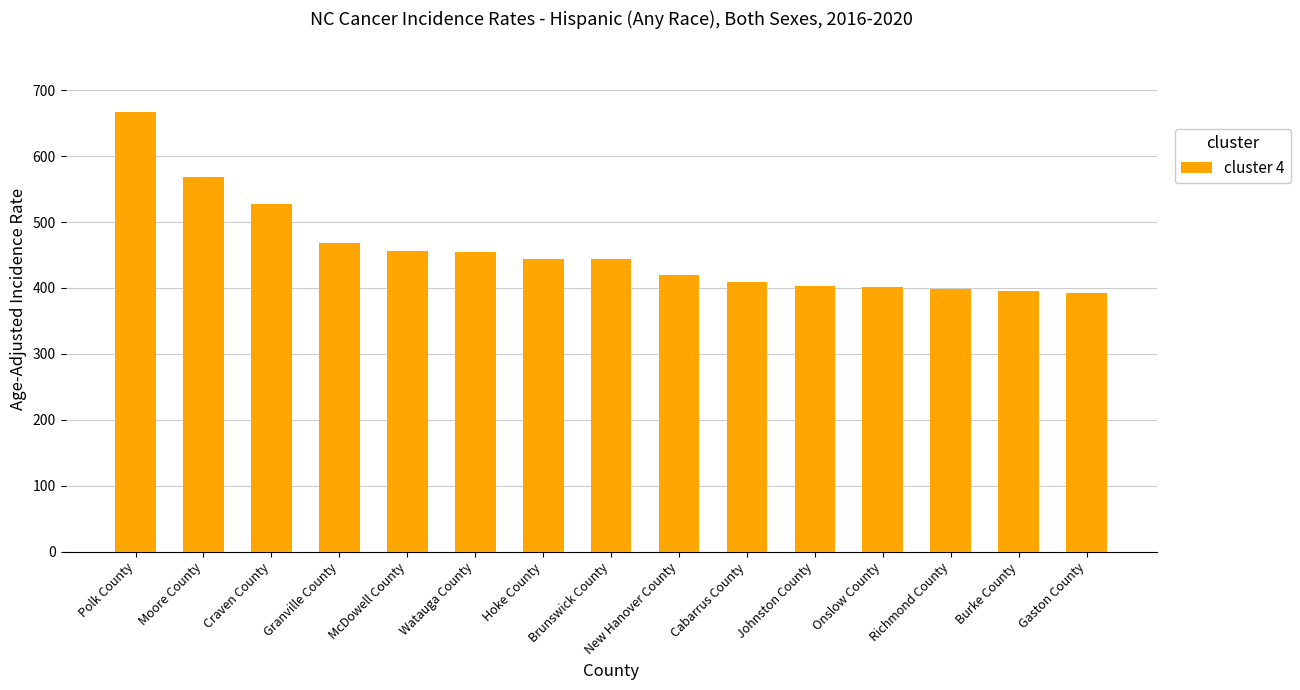

What is the difference between the values at Burke County and McDowell County?

60.5